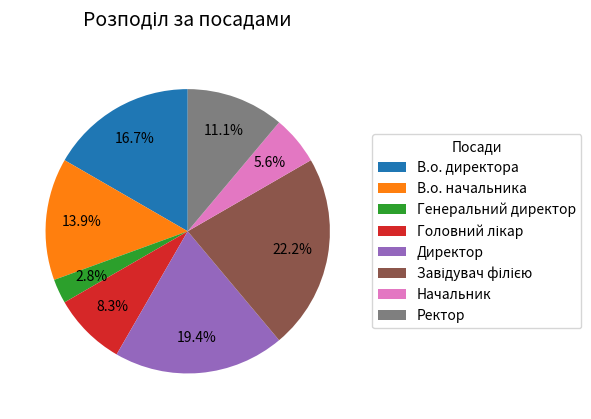

Between В.о. директора and В.о. начальника, which is larger?

В.о. директора